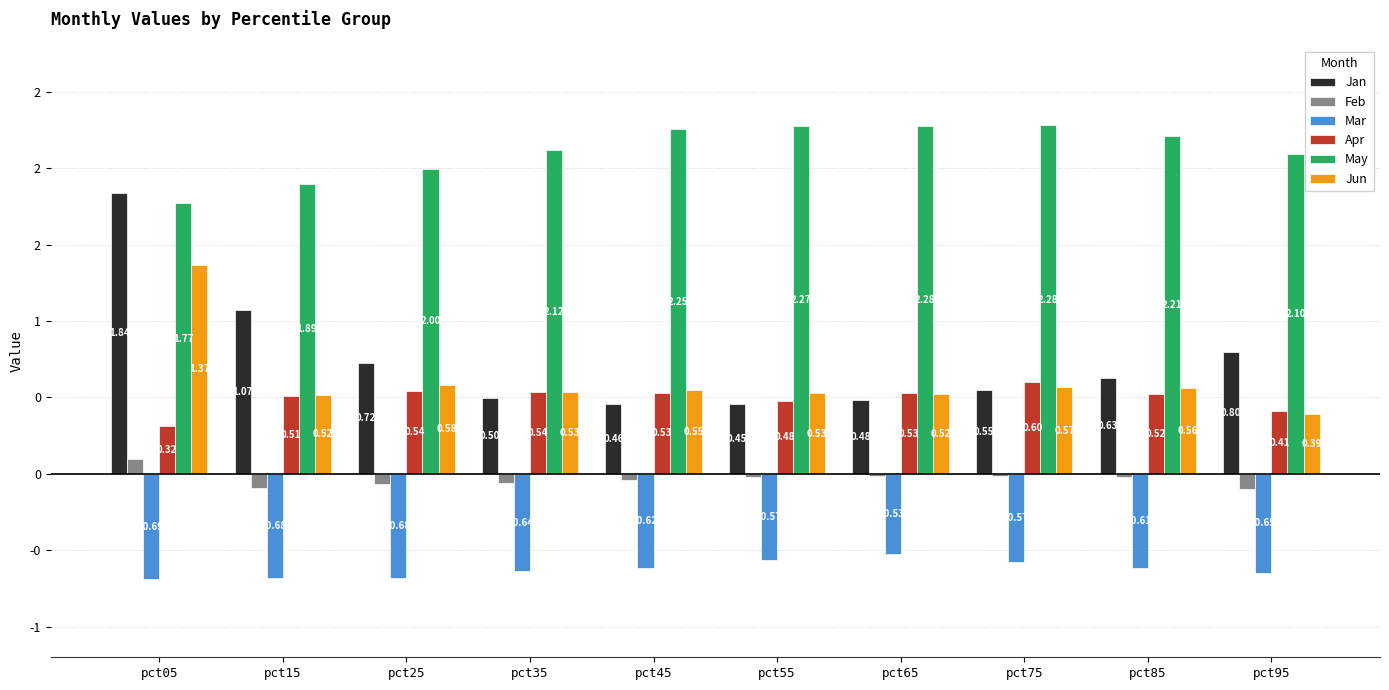

Reading right to left, what are all the values shown in this chart?

Jan: pct95=0.8	pct85=0.6	pct75=0.6	pct65=0.5	pct55=0.5	pct45=0.5	pct35=0.5	pct25=0.7	pct15=1.1	pct05=1.8
Feb: pct95=-0.1	pct85=-0.0	pct75=-0.0	pct65=-0.0	pct55=-0.0	pct45=-0.0	pct35=-0.1	pct25=-0.1	pct15=-0.1	pct05=0.1
Mar: pct95=-0.6	pct85=-0.6	pct75=-0.6	pct65=-0.5	pct55=-0.6	pct45=-0.6	pct35=-0.6	pct25=-0.7	pct15=-0.7	pct05=-0.7
Apr: pct95=0.4	pct85=0.5	pct75=0.6	pct65=0.5	pct55=0.5	pct45=0.5	pct35=0.5	pct25=0.5	pct15=0.5	pct05=0.3
May: pct95=2.1	pct85=2.2	pct75=2.3	pct65=2.3	pct55=2.3	pct45=2.3	pct35=2.1	pct25=2.0	pct15=1.9	pct05=1.8
Jun: pct95=0.4	pct85=0.6	pct75=0.6	pct65=0.5	pct55=0.5	pct45=0.5	pct35=0.5	pct25=0.6	pct15=0.5	pct05=1.4